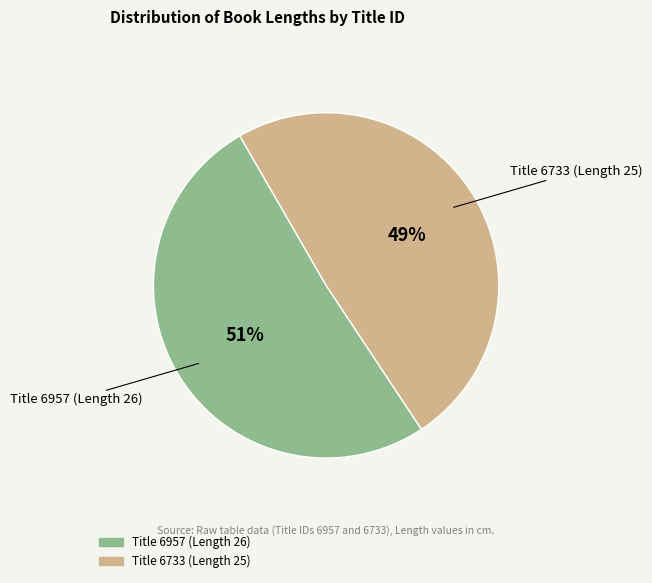

Which category accounts for the majority?

Title 6957 (Length 26)